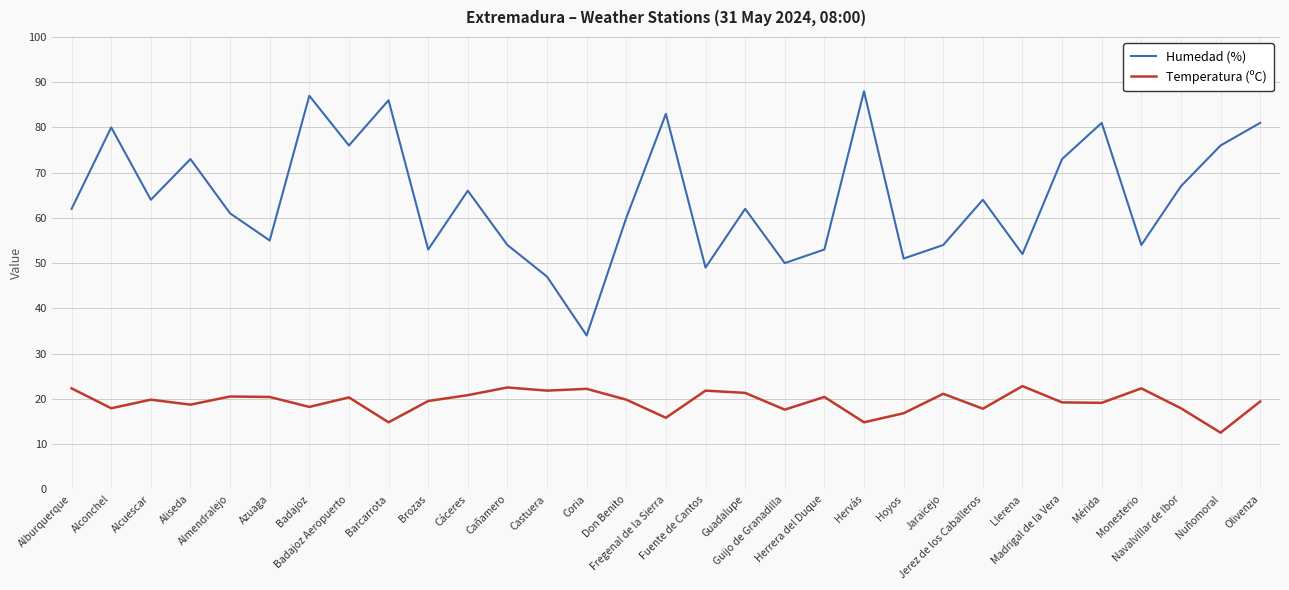

What is the sum of all Temperatura (ºC) values?

600.1